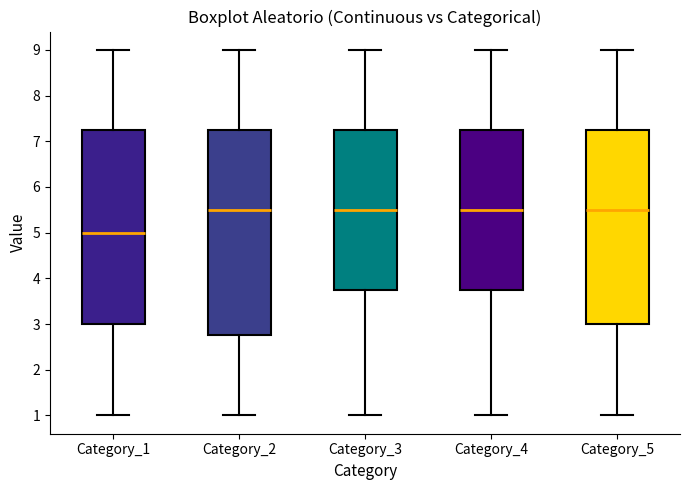

Comparing the boxes themselves (not the whiskers), which one is the tallest?

Category_2